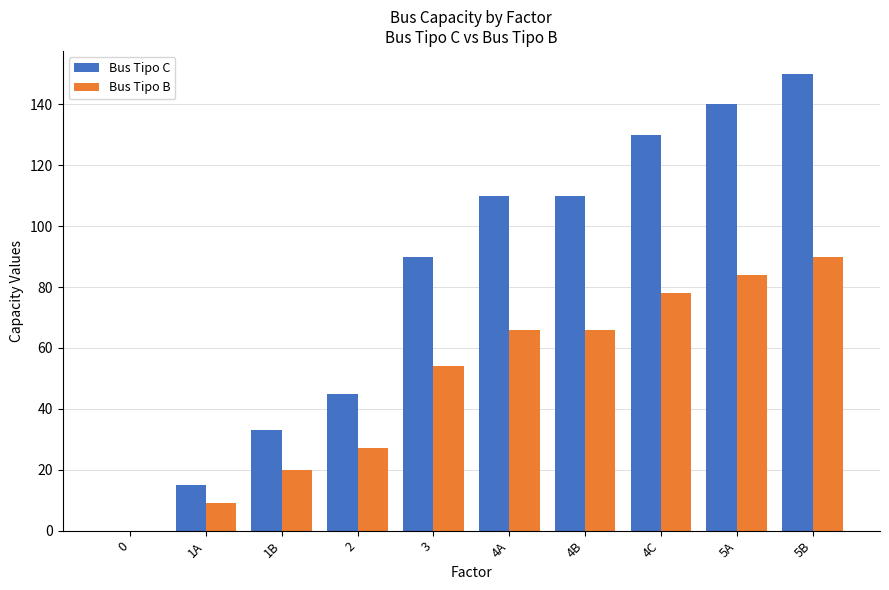

How many values in Bus Tipo C are above zero?

9